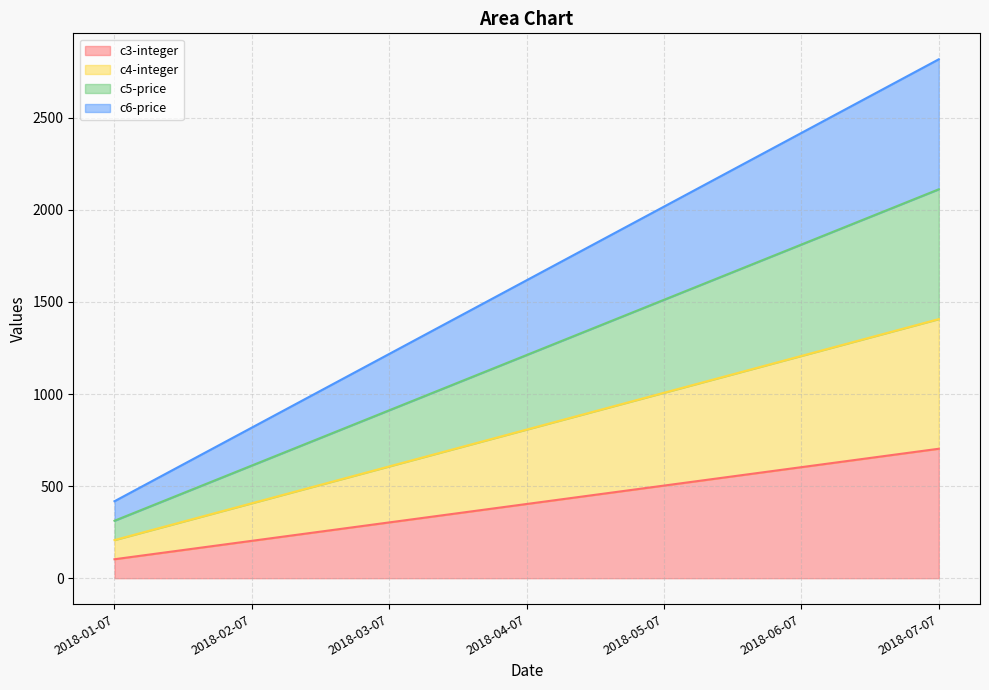

What is the sum of the c6-price values at 2018-06-07 and 2018-07-07?

5236